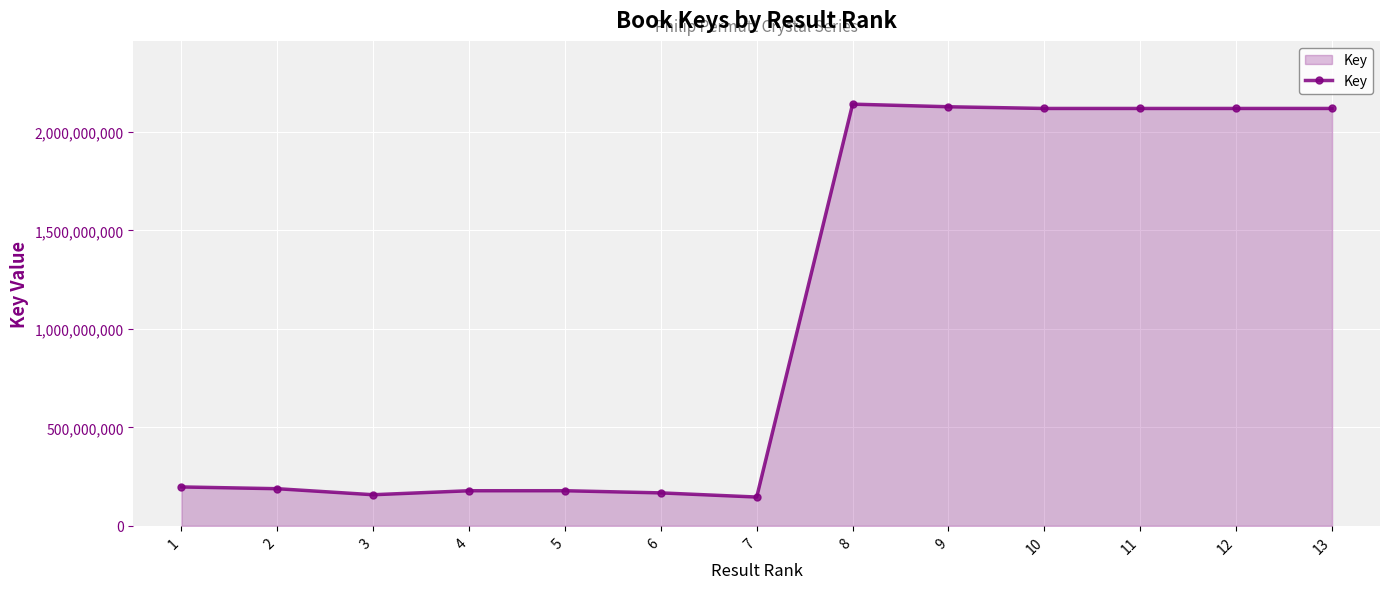

The chart shows a value of 3807577722 at 10. True or false?

False